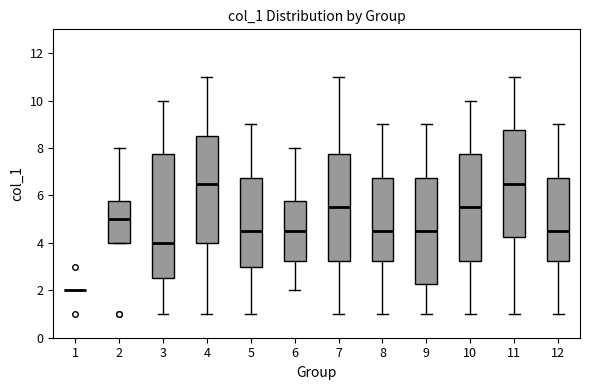

Comparing the boxes themselves (not the whiskers), which one is the tallest?

3